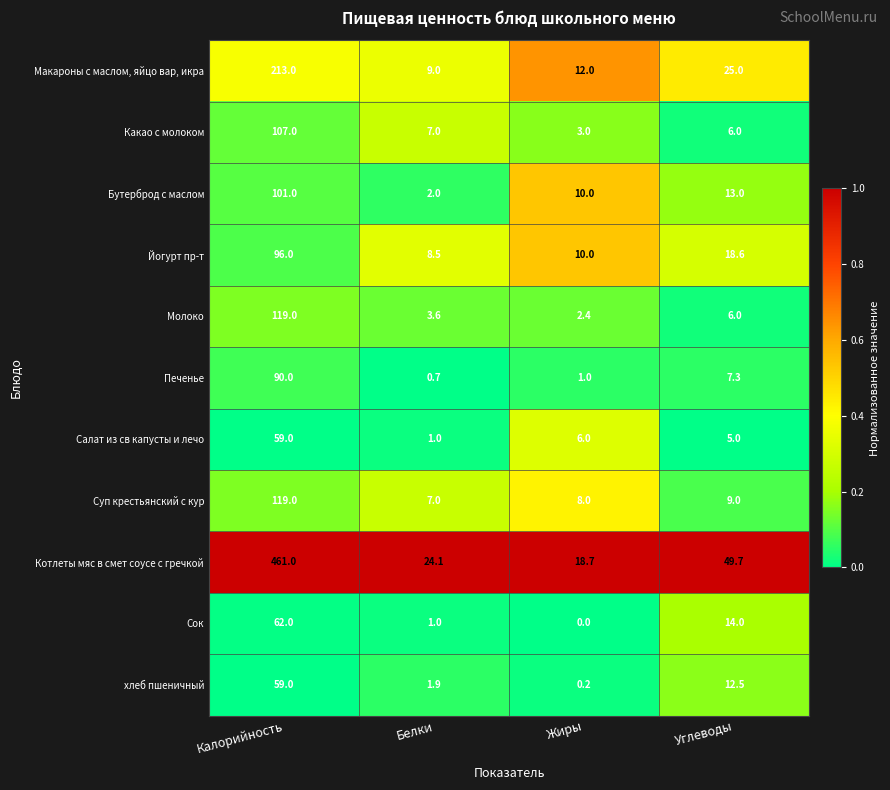

What is the difference between the highest and lowest values at Жиры?

18.7